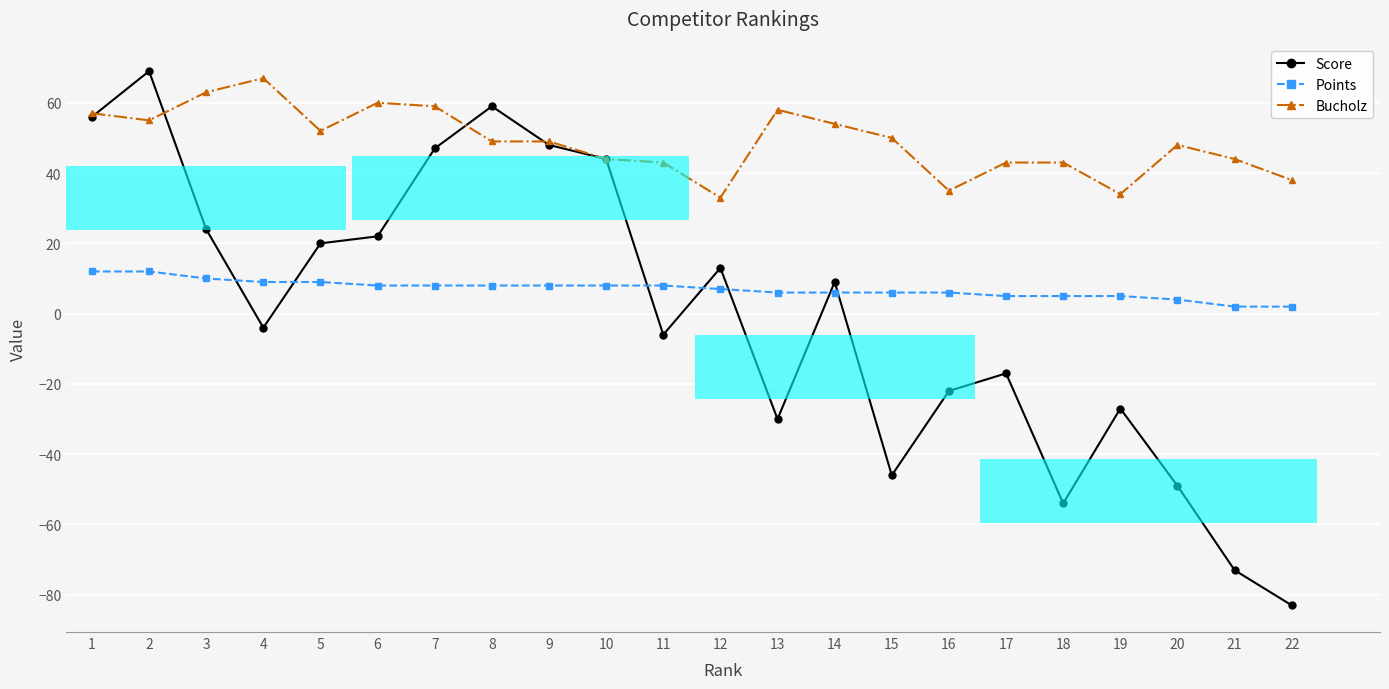

How many values in the Score series are below 9?

11